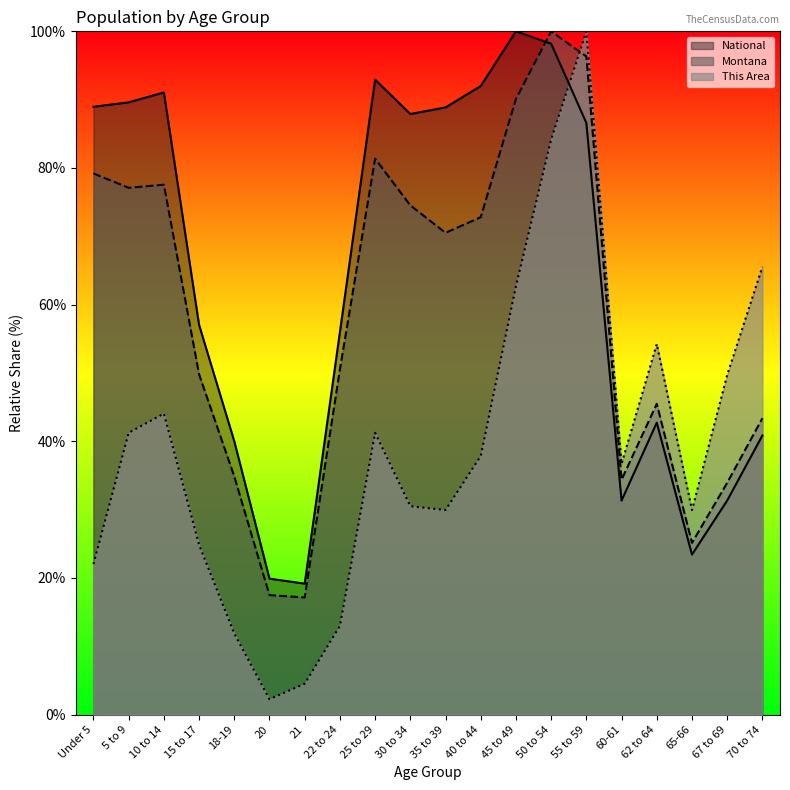

Which category has the highest value in the National series?

45 to 49